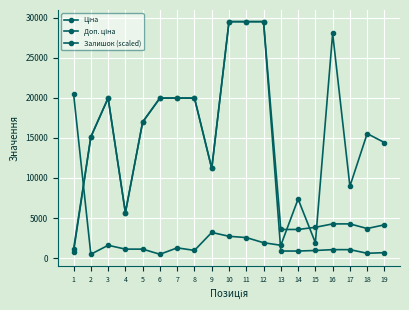

How many categories are shown in the chart?

19